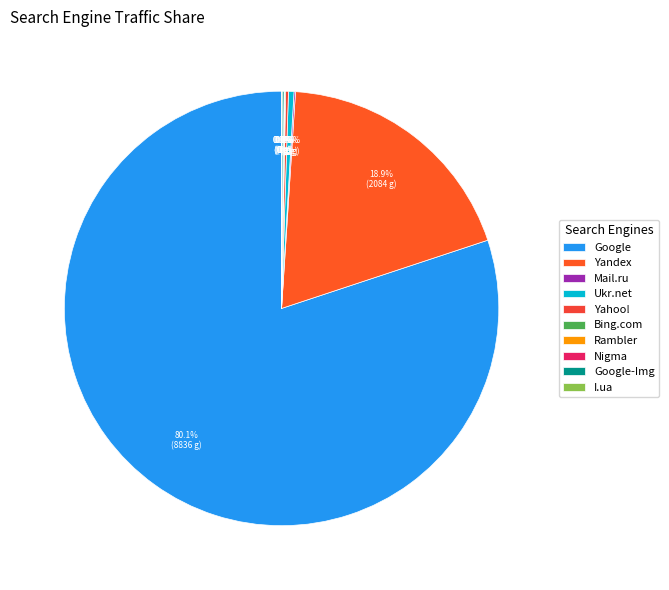

Count the number of slices in the pie.

10